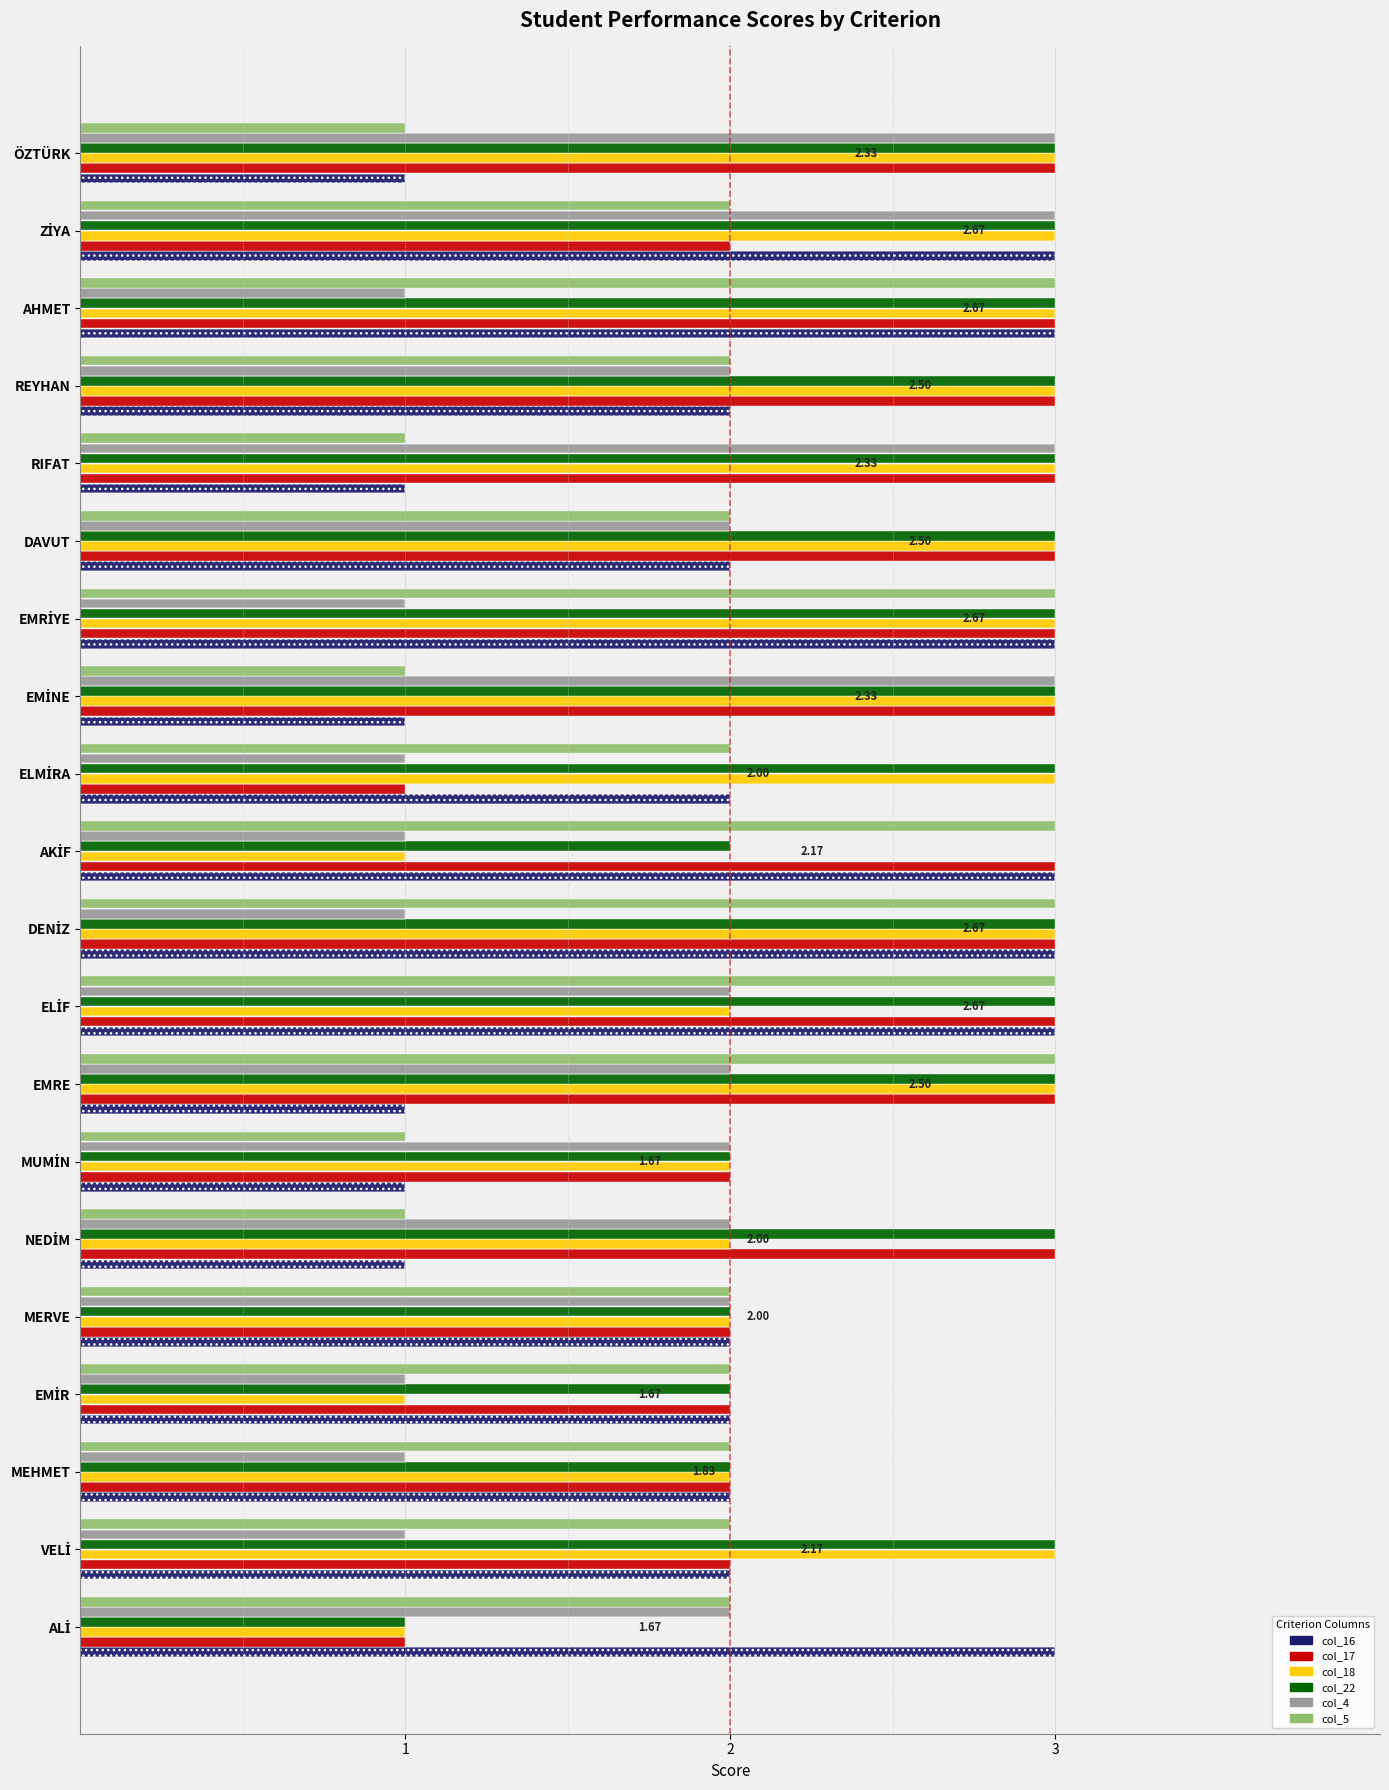

Reading left to right, list all the values displayed in this chart.

col_16: 3	2	2	2	2	1	1	1	3	3	3	2	1	3	2	1	2	3	3	1
col_17: 1	2	2	2	2	3	2	3	3	3	3	1	3	3	3	3	3	3	2	3
col_18: 1	3	2	1	2	2	2	3	2	3	1	3	3	3	3	3	3	3	3	3
col_22: 1	3	2	2	2	3	2	3	3	3	2	3	3	3	3	3	3	3	3	3
col_4: 2	1	1	1	2	2	2	2	2	1	1	1	3	1	2	3	2	1	3	3
col_5: 2	2	2	2	2	1	1	3	3	3	3	2	1	3	2	1	2	3	2	1